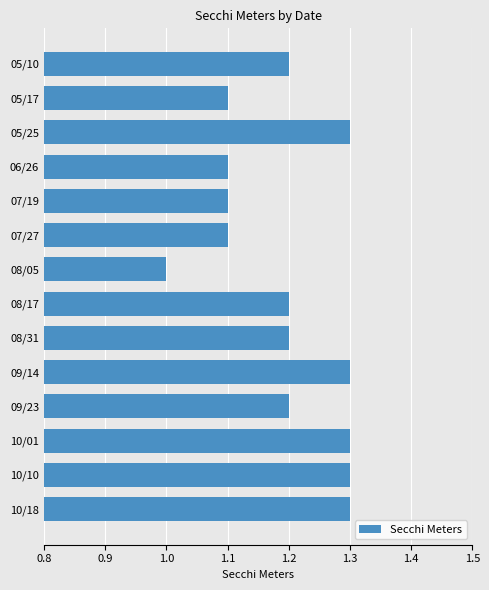

Reading bottom to top, list all the values displayed in this chart.

1.3	1.3	1.3	1.2	1.3	1.2	1.2	1.0	1.1	1.1	1.1	1.3	1.1	1.2